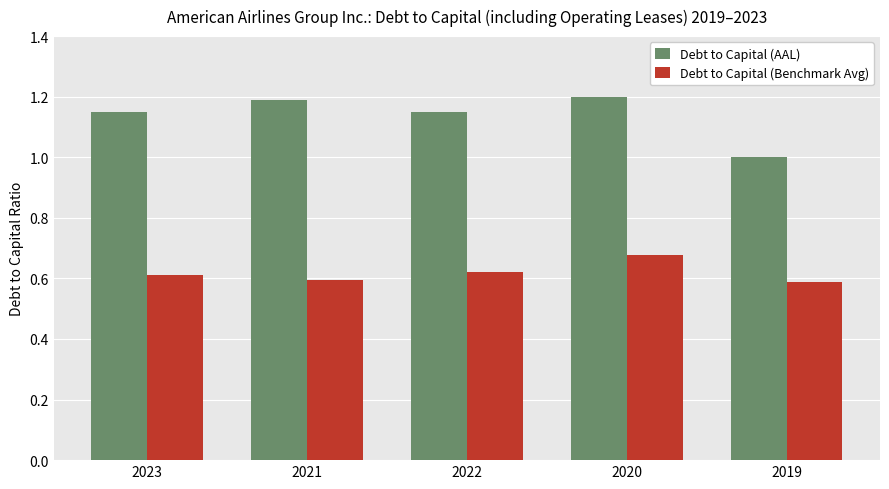

At which category is the sum across all series the highest?

2020